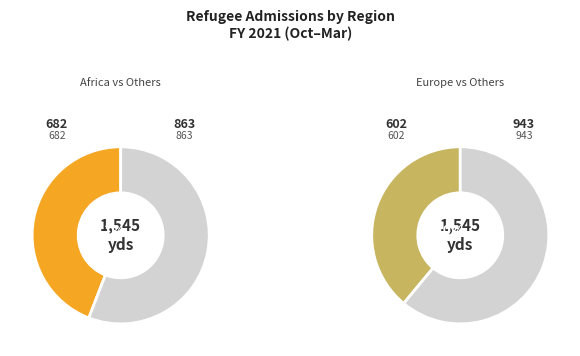

Is it true that Europe is 45% of the pie?

False